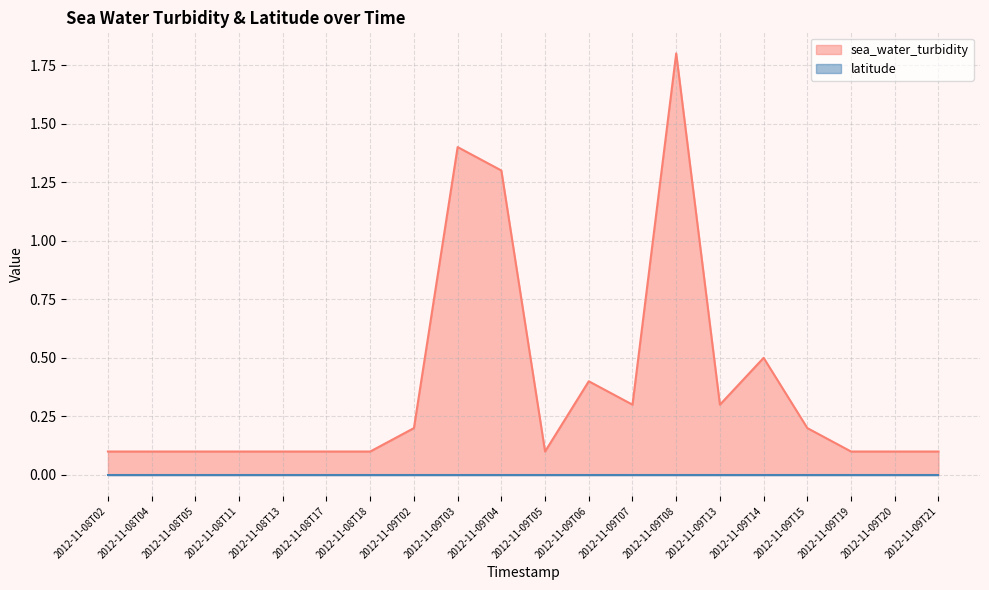

List the labels in order of value, smallest first.

2012-11-08T02, 2012-11-08T04, 2012-11-08T05, 2012-11-08T11, 2012-11-08T13, 2012-11-08T17, 2012-11-08T18, 2012-11-09T05, 2012-11-09T19, 2012-11-09T20, 2012-11-09T21, 2012-11-09T02, 2012-11-09T15, 2012-11-09T07, 2012-11-09T13, 2012-11-09T06, 2012-11-09T14, 2012-11-09T04, 2012-11-09T03, 2012-11-09T08